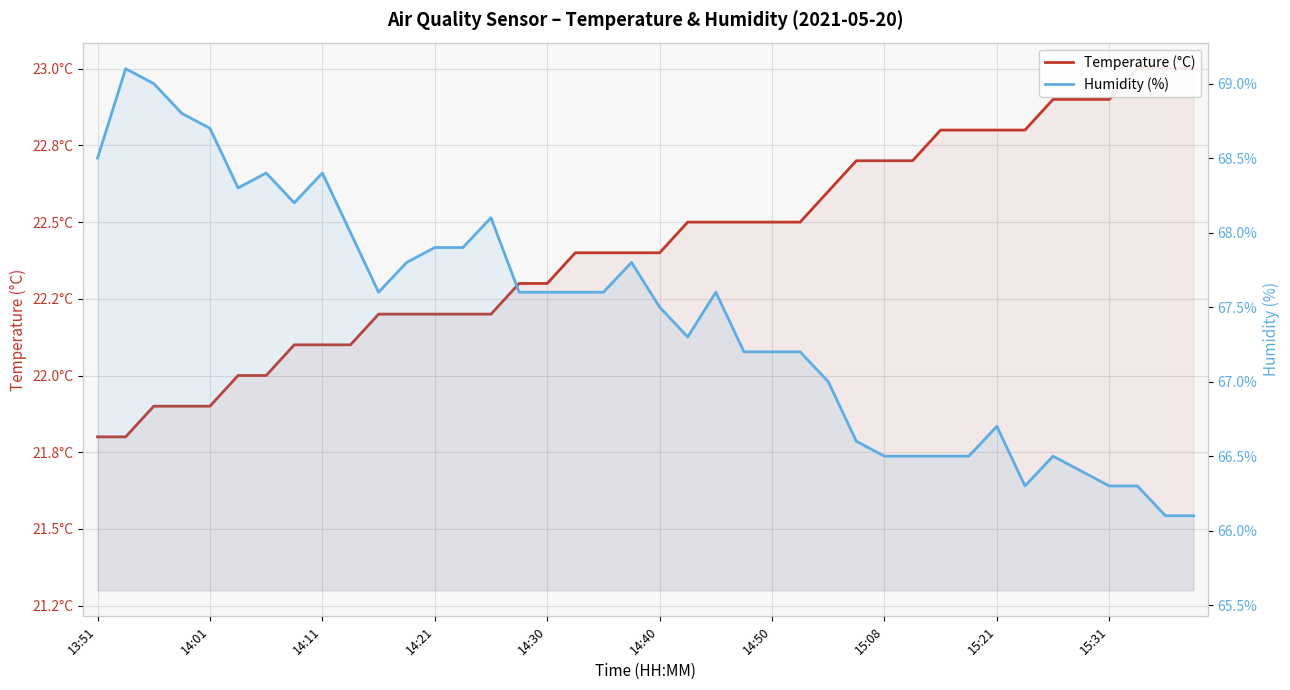

True or false: Humidity (%) and Temperature (°C) cross at least once.

False